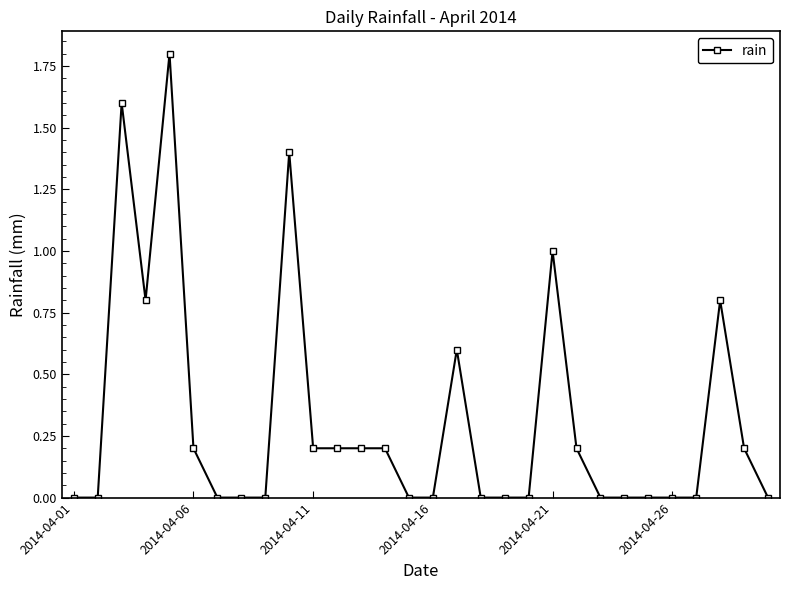

What is the difference between the second highest and second lowest values?

1.6